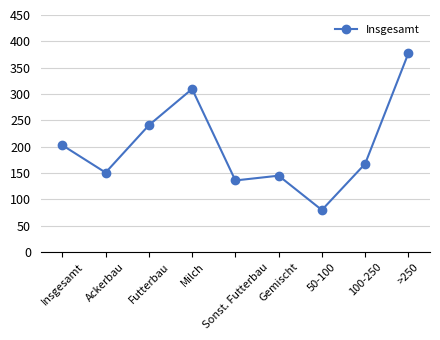

What is the difference between the maximum and minimum values?

297.8